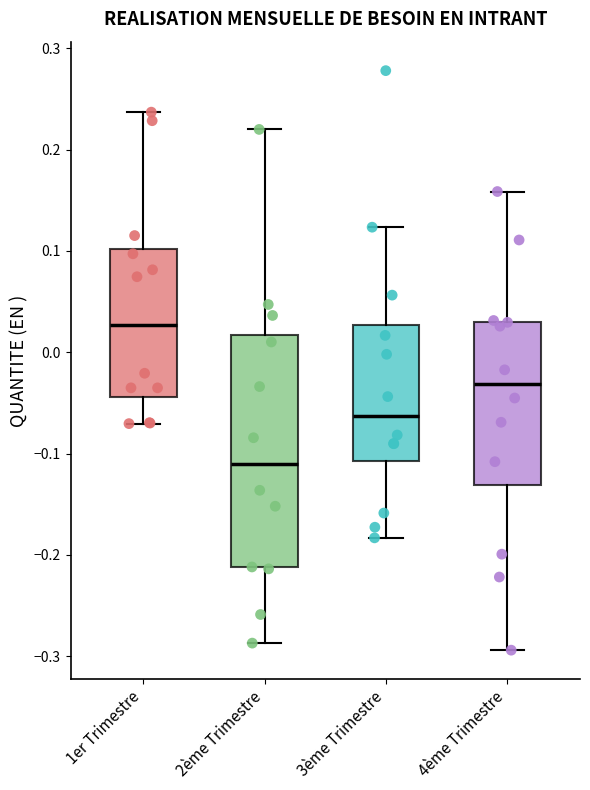

Which box's median line is the lowest?

2ème Trimestre